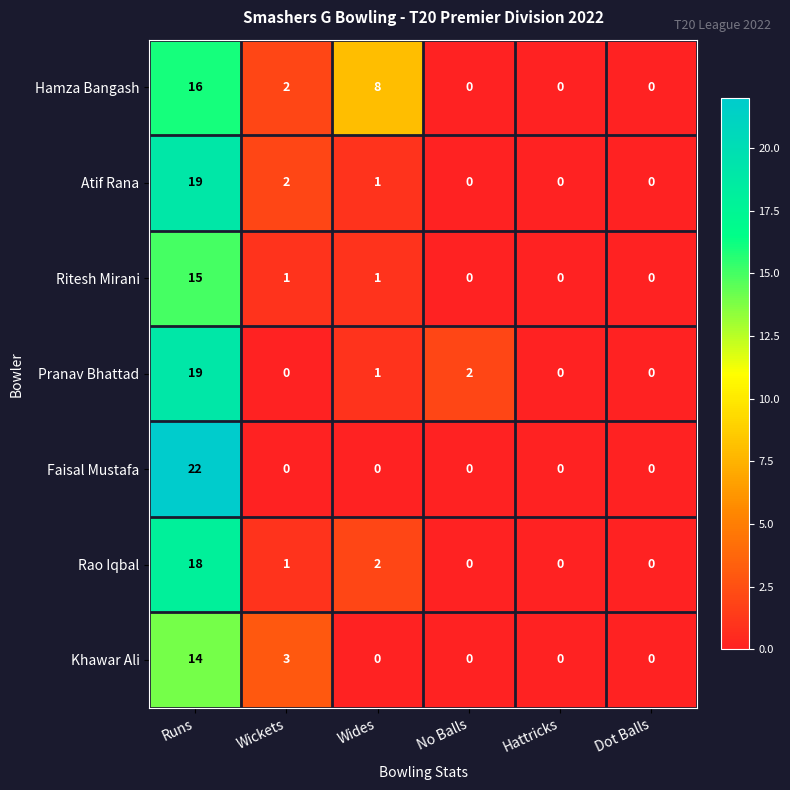

At which category is the sum across all series the highest?

Runs